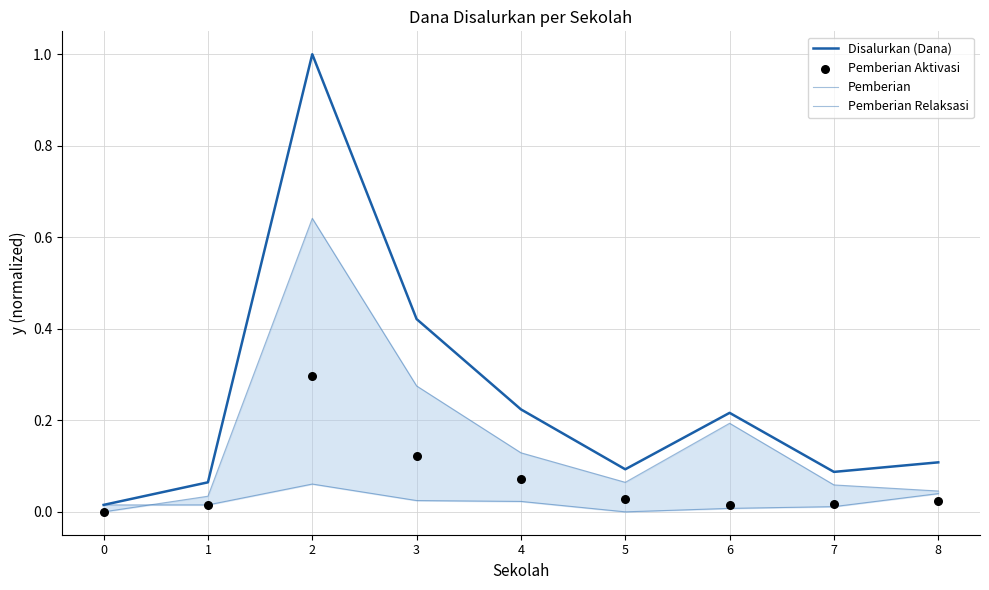

What are all the series names shown in the legend?

Disalurkan (Dana), Pemberian, Pemberian Relaksasi, Pemberian Aktivasi